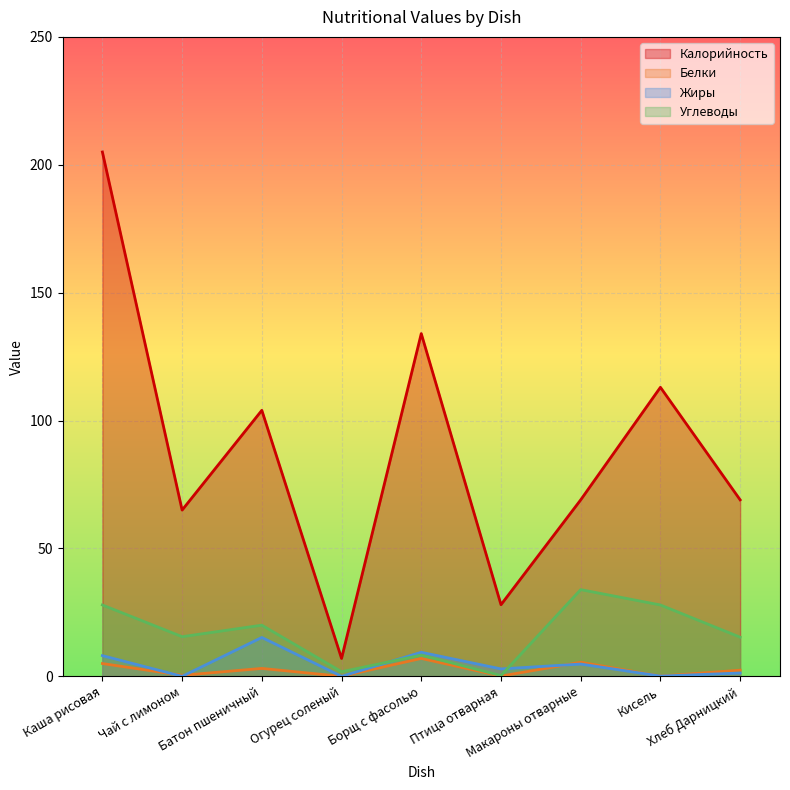

What are all the series names shown in the legend?

Калорийность, Белки, Жиры, Углеводы